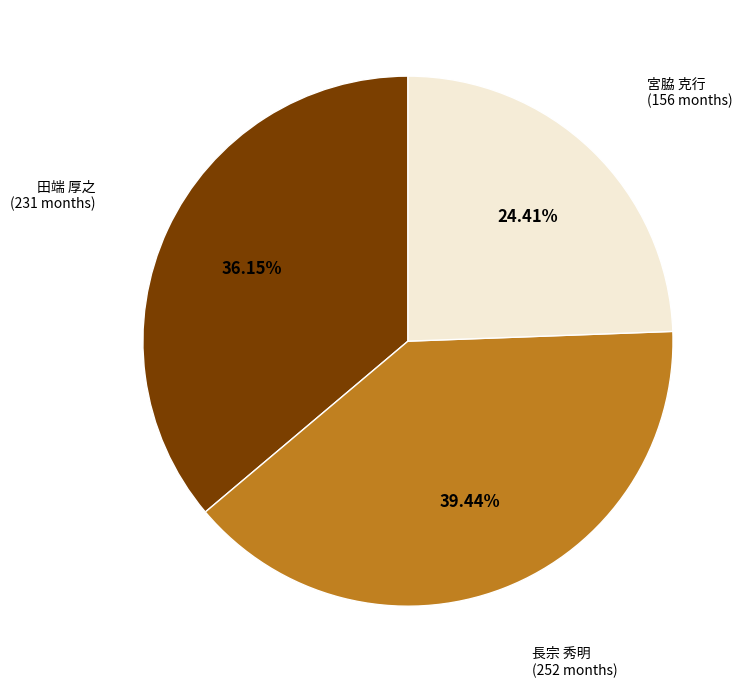

Approximately how many times larger is the value at 田端 厚之 (231 months) compared to 長宗 秀明 (252 months)?

0.9